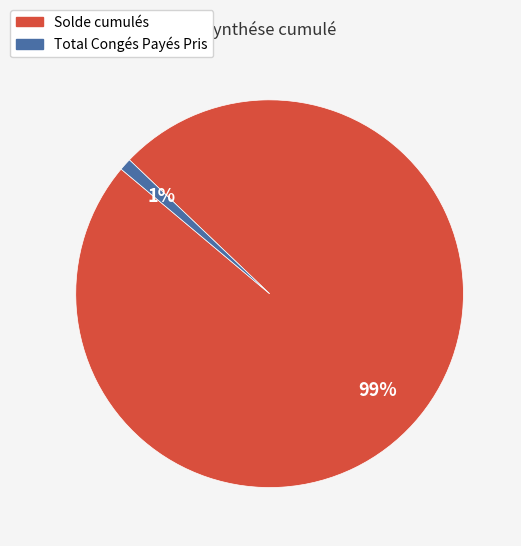

To the nearest percent, what is the difference between the Total Congés Payés Pris and Solde cumulés slice percentages?

98%